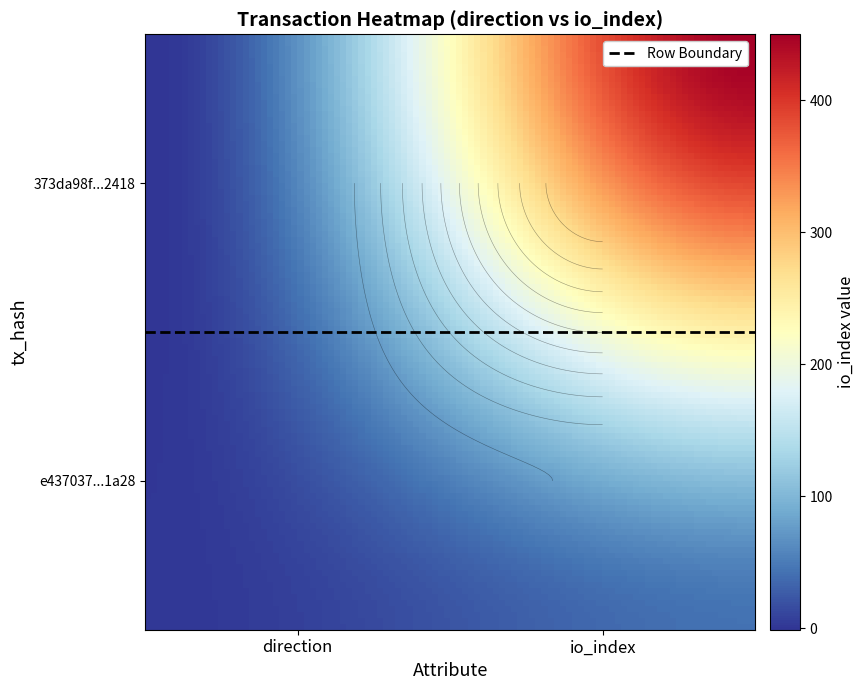

Which series has the widest spread of values?

373da98f6982b1ae617ad13926f8c3a79fc2418